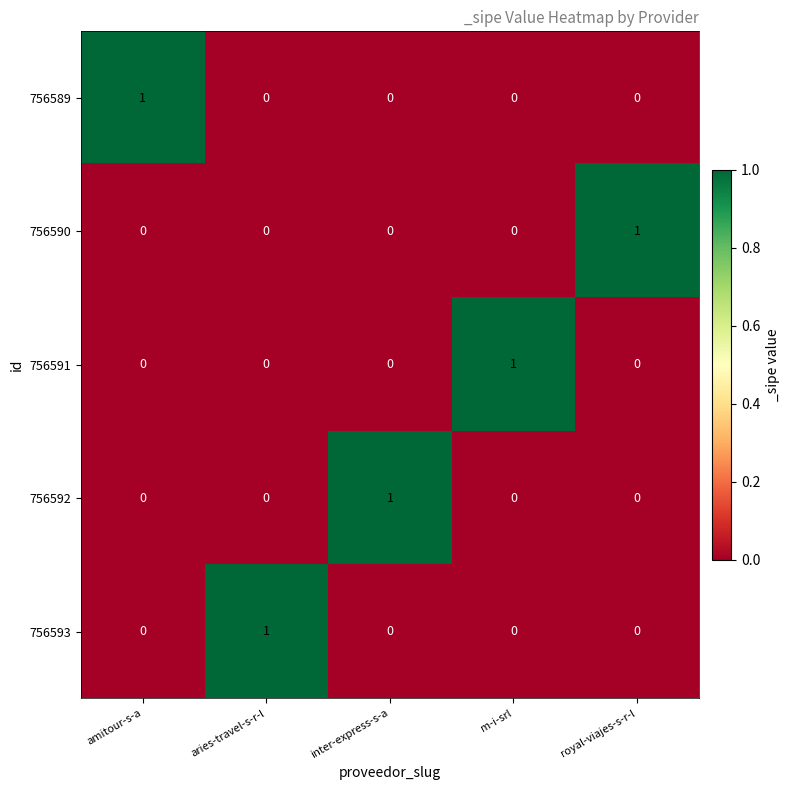

The value of 756592 at amitour-s-a is 0. True or false?

True